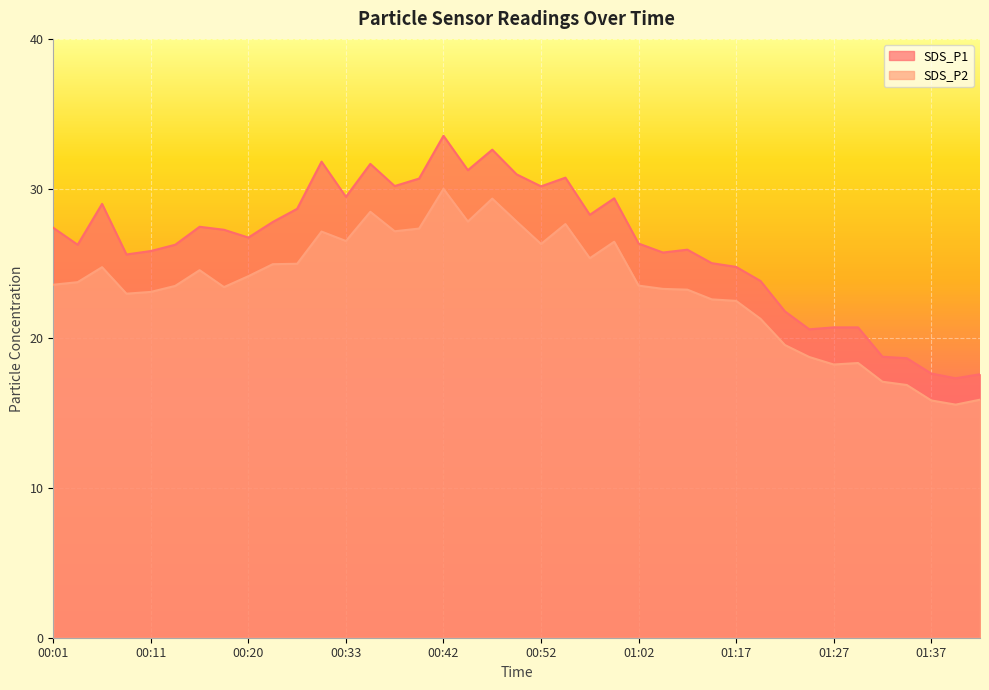

True or false: SDS_P2 has more than 2 interior local peaks.

True